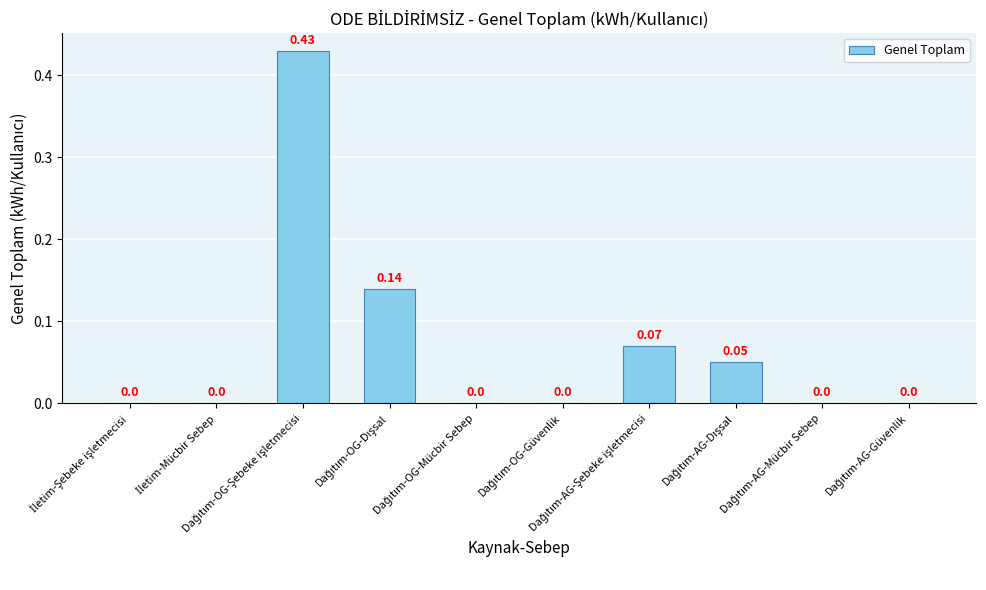

How many values exceed 0?

4